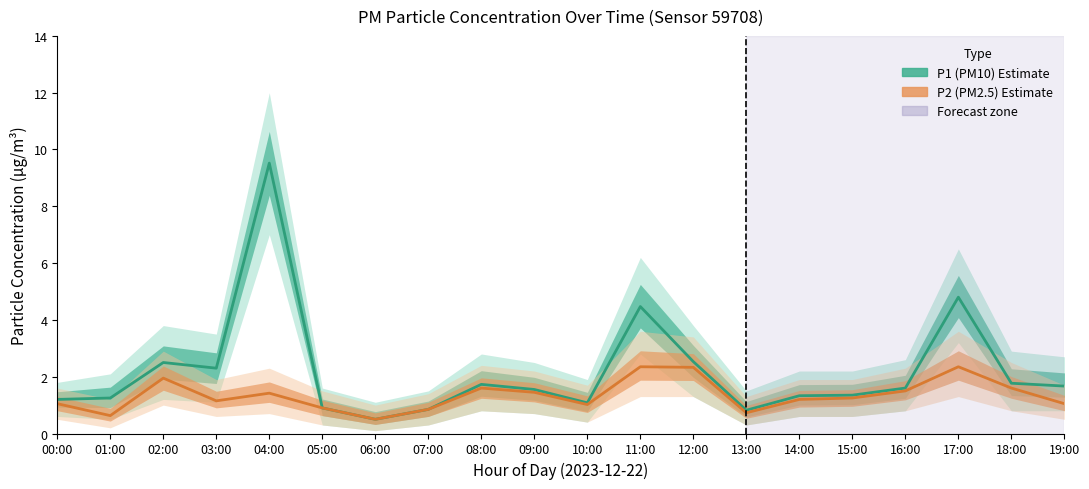

Is it true that P1 (PM10 estimate) equals 1.8 at 00:00?

False